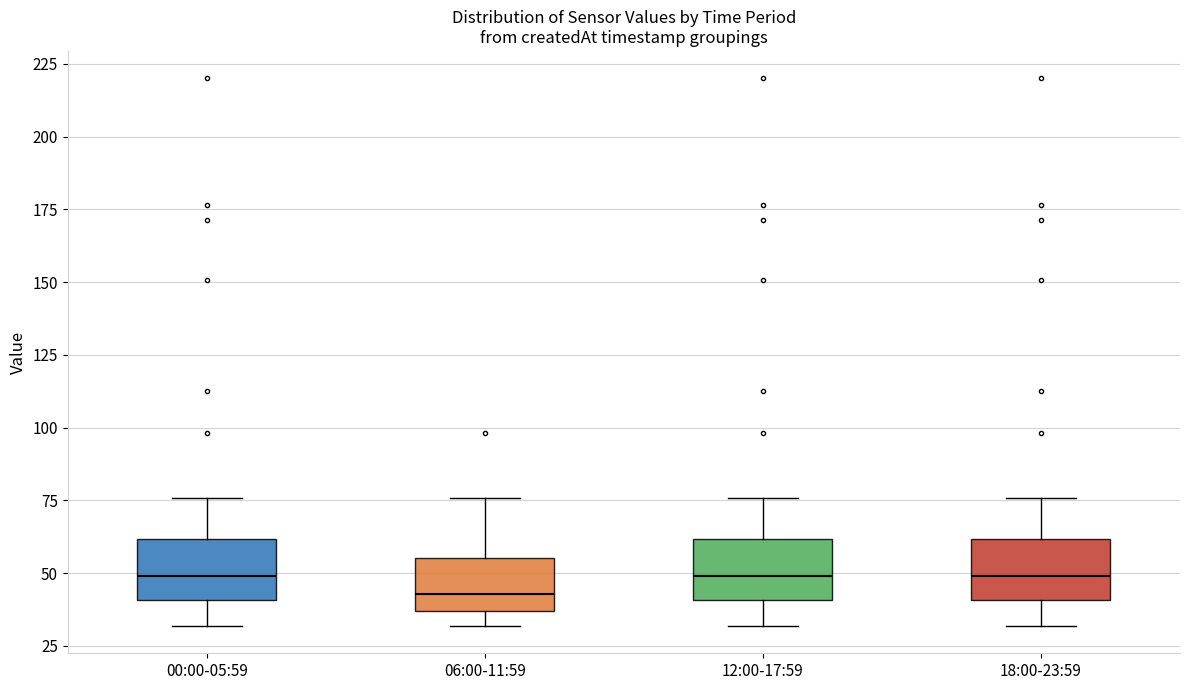

Where does the upper whisker of the box for 00:00-05:59 end on the y-axis? The values are not printed on the chart, so give them approximately, as read against the axis.

75